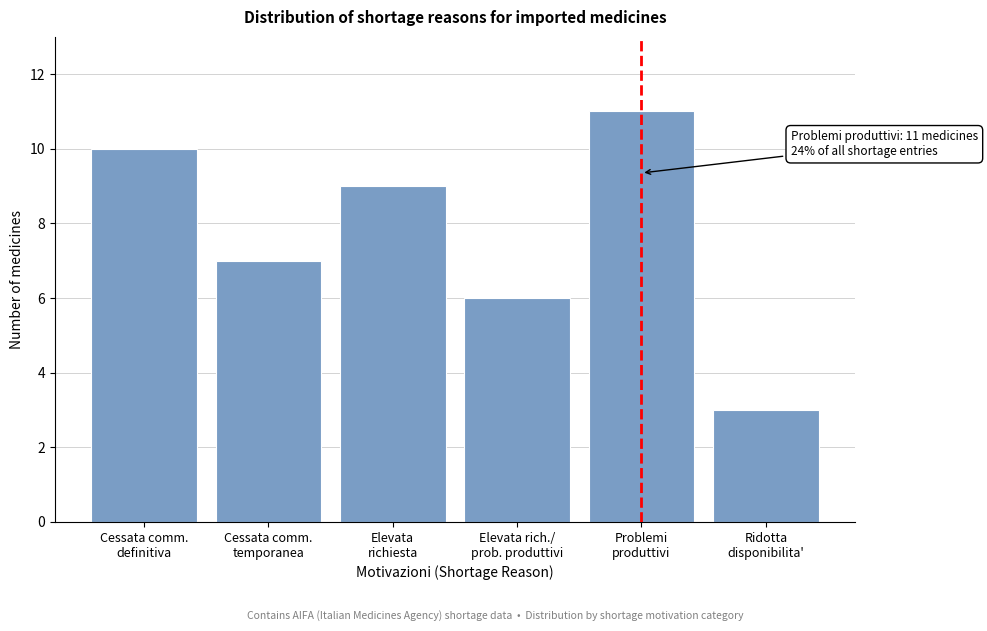

Reading left to right, transcribe all the data shown in this chart.

10	7	9	6	11	3